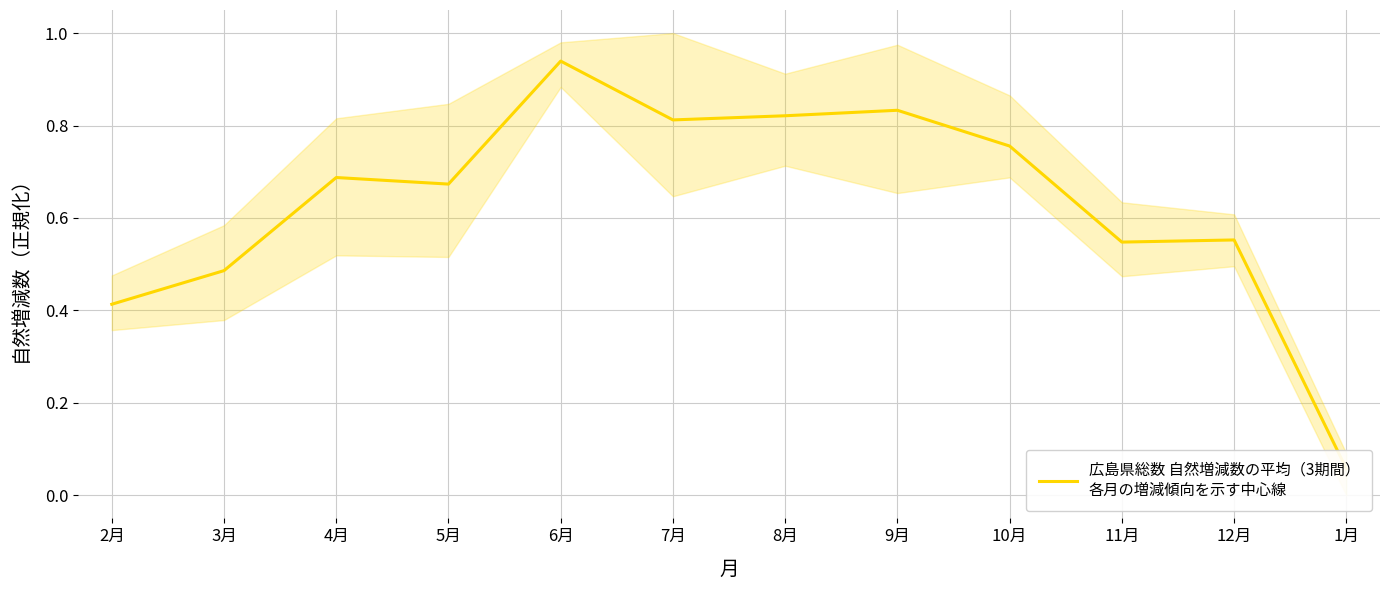

What is the change in value from 5月 to 1月?

-0.6